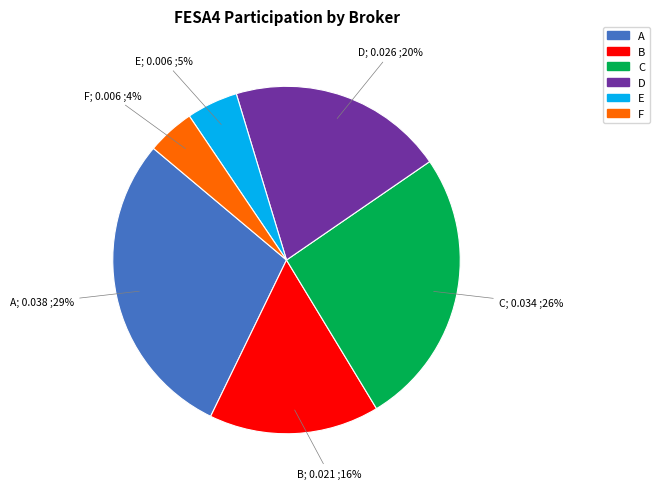

How many segments does this pie chart have?

6